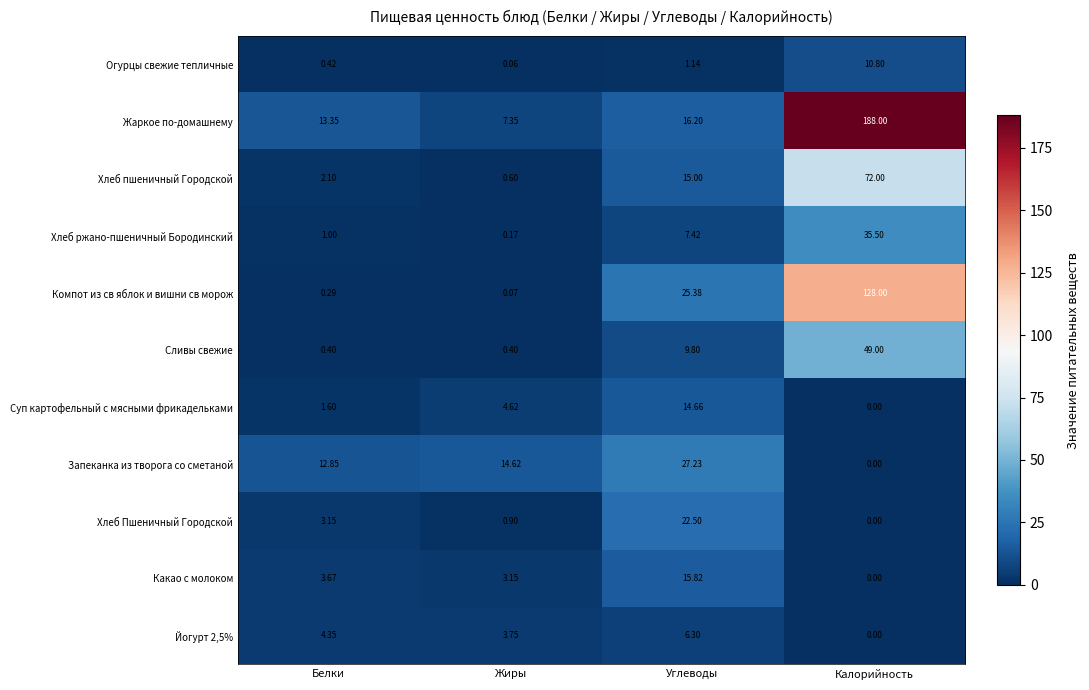

What is the spread (max minus min) of values at Калорийность?

188.0